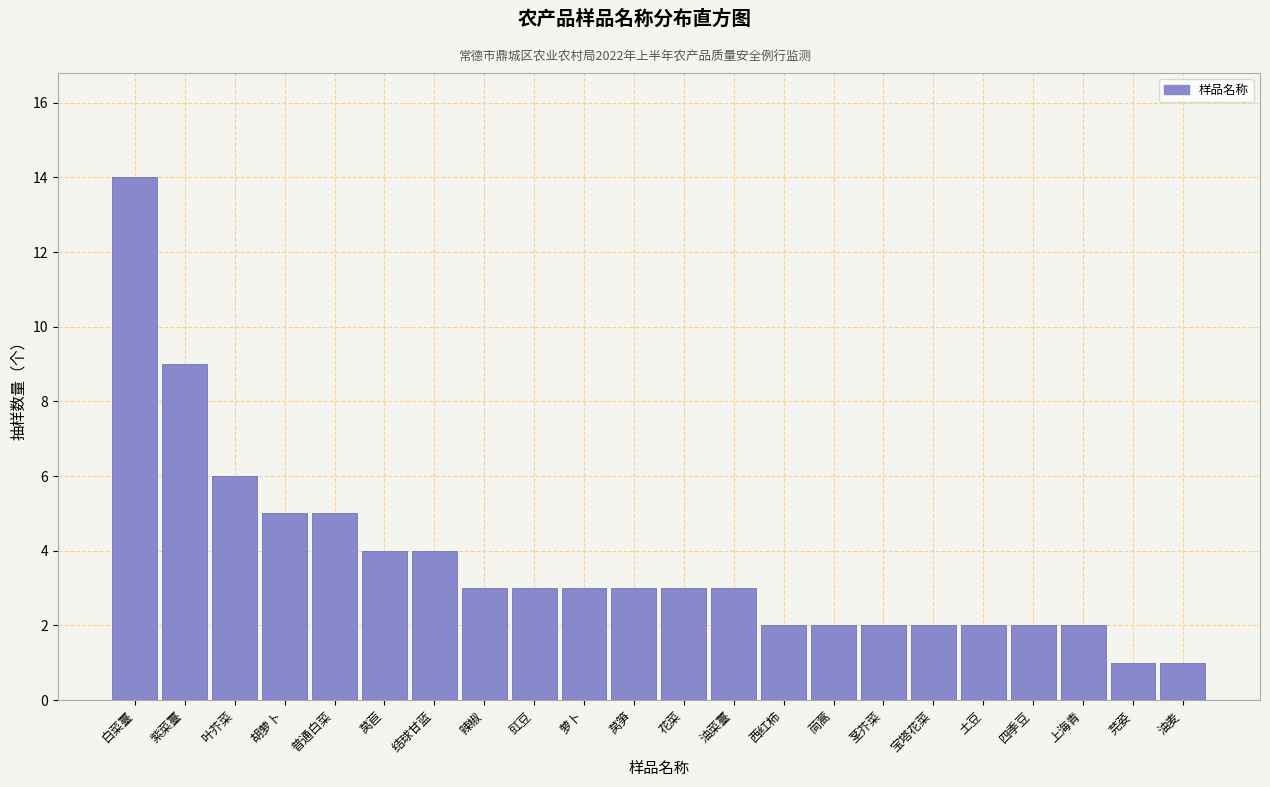

Reading right to left, transcribe all the data shown in this chart.

1	1	2	2	2	2	2	2	2	3	3	3	3	3	3	4	4	5	5	6	9	14